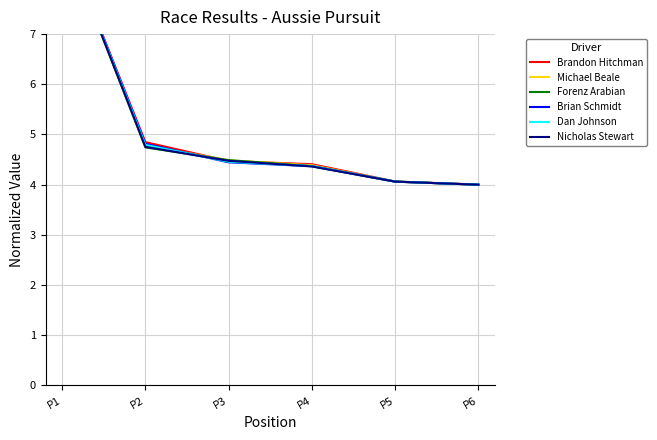

What is the value of the Dan Johnson point at the 6th from the left?

4.0